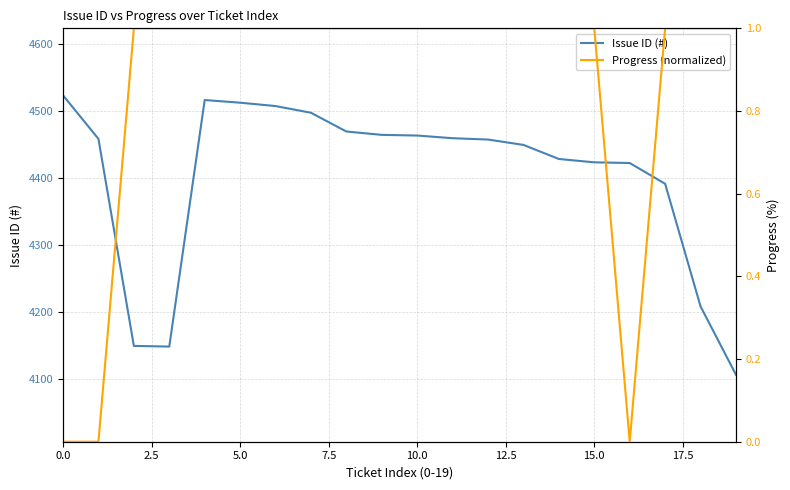

At how many categories does at least one series exceed 3320?

20